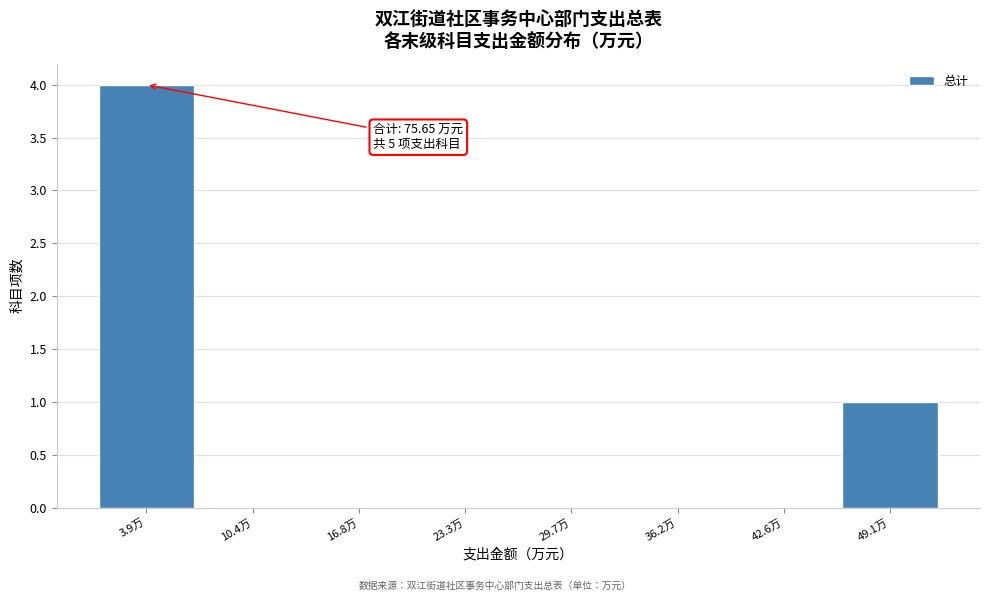

Reading left to right, list all the values displayed in this chart.

3.9万=4	10.4万=0	16.8万=0	23.3万=0	29.7万=0	36.2万=0	42.6万=0	49.1万=1